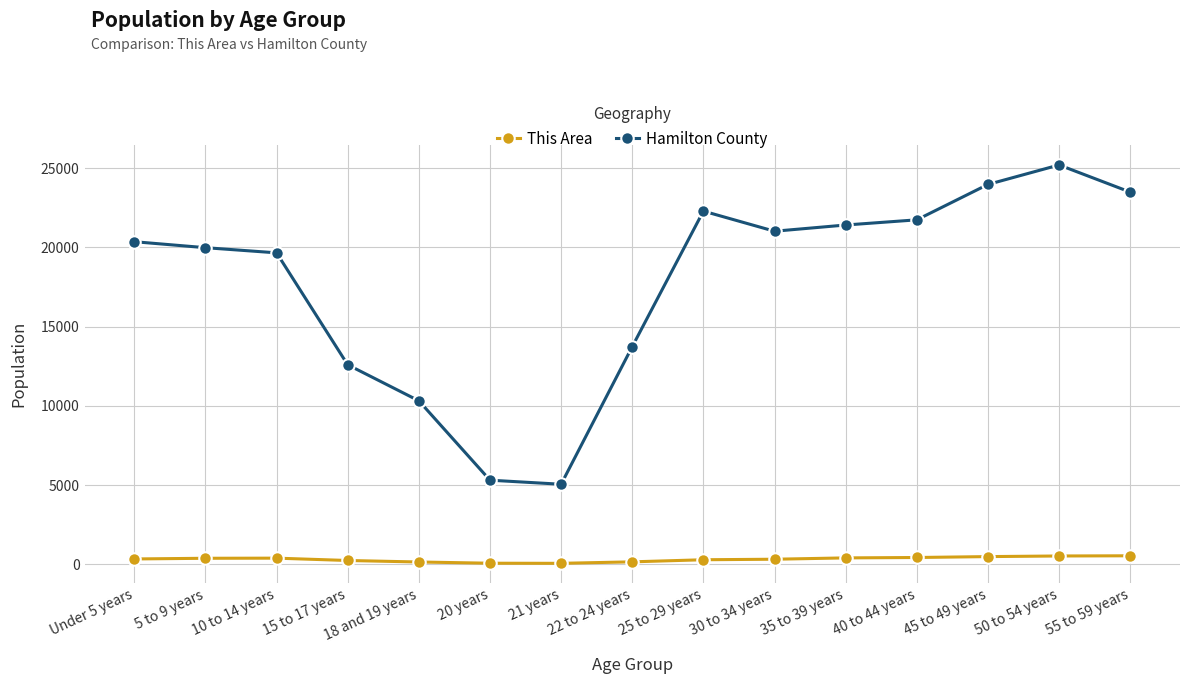

What position from the left is 15 to 17 years?

4